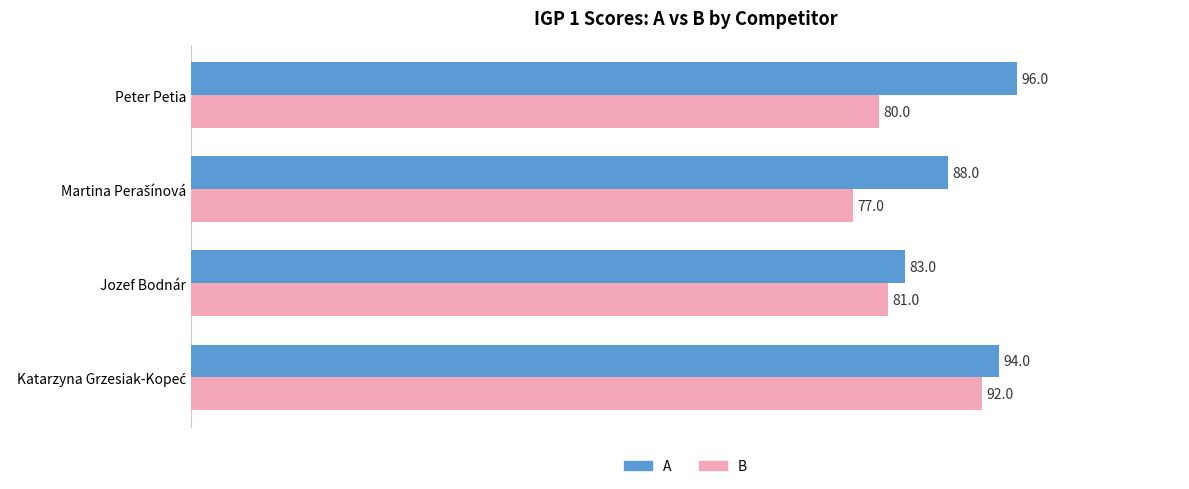

Which series has the largest total across all categories?

A